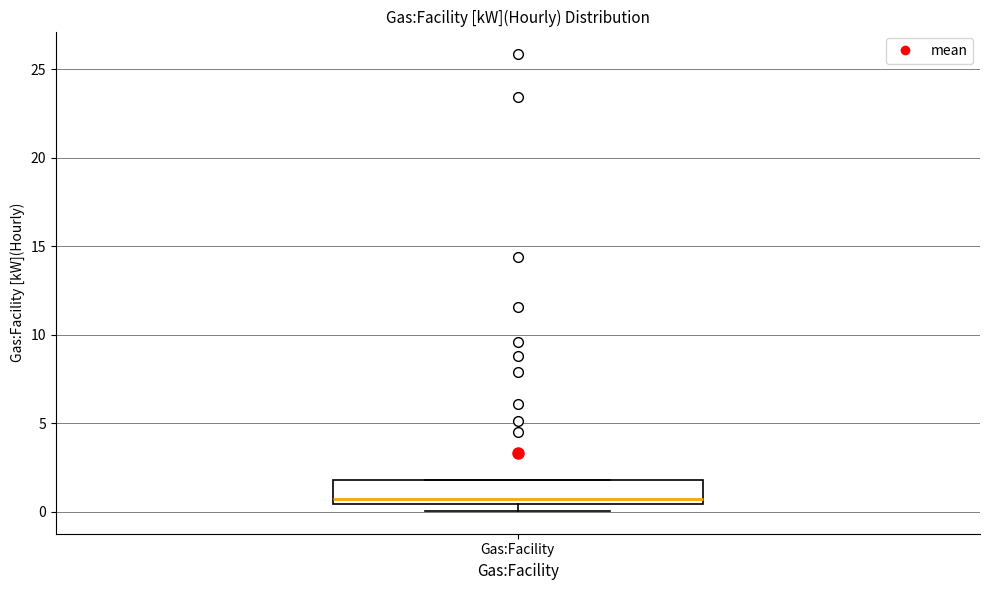

Where is the upper edge of the box for Gas:Facility on the y-axis? The values are not printed on the chart, so give them approximately, as read against the axis.

2.0